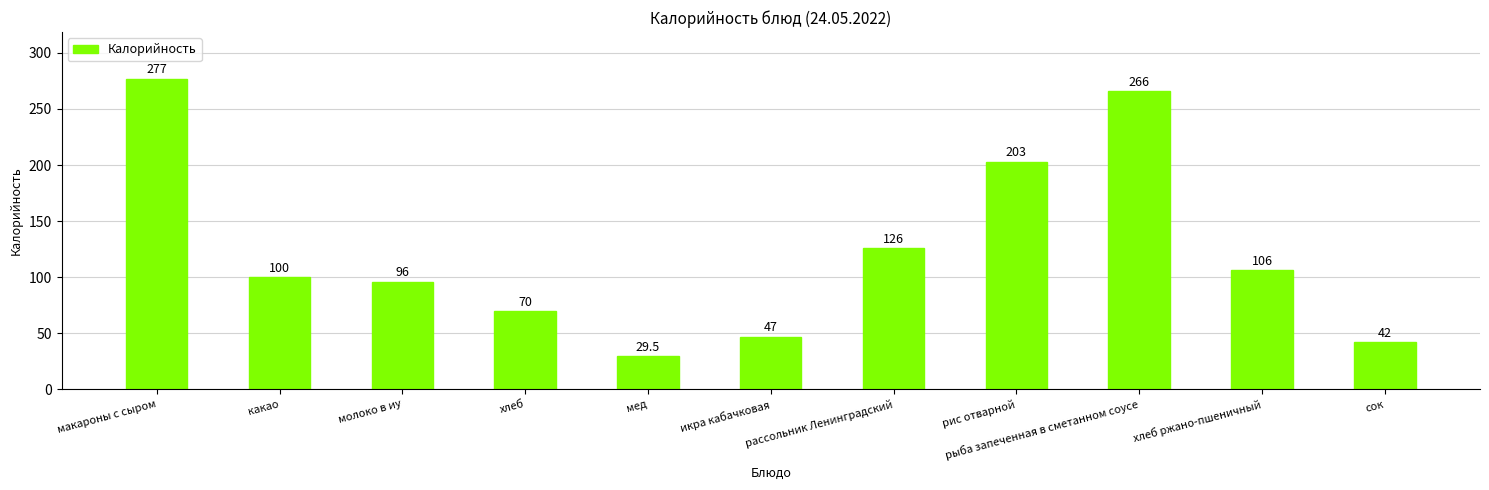

Is it true that the value at рассольник Ленинградский is 86.5?

False